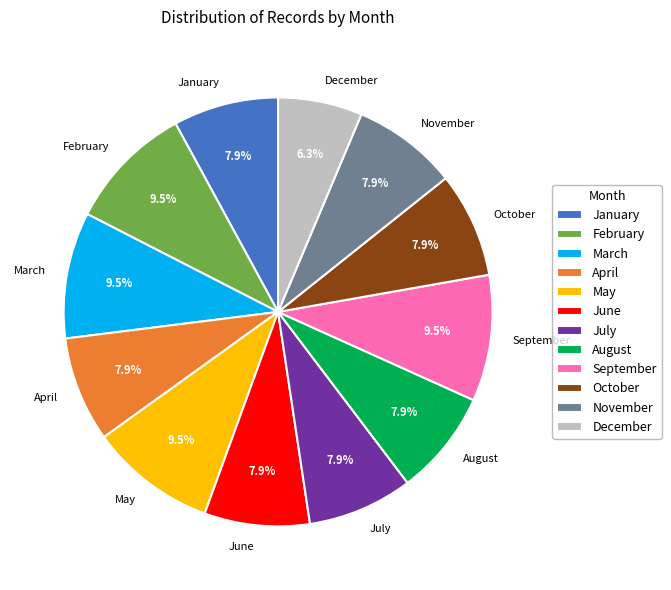

Combined, what portion of the pie is April and August?

15.9%